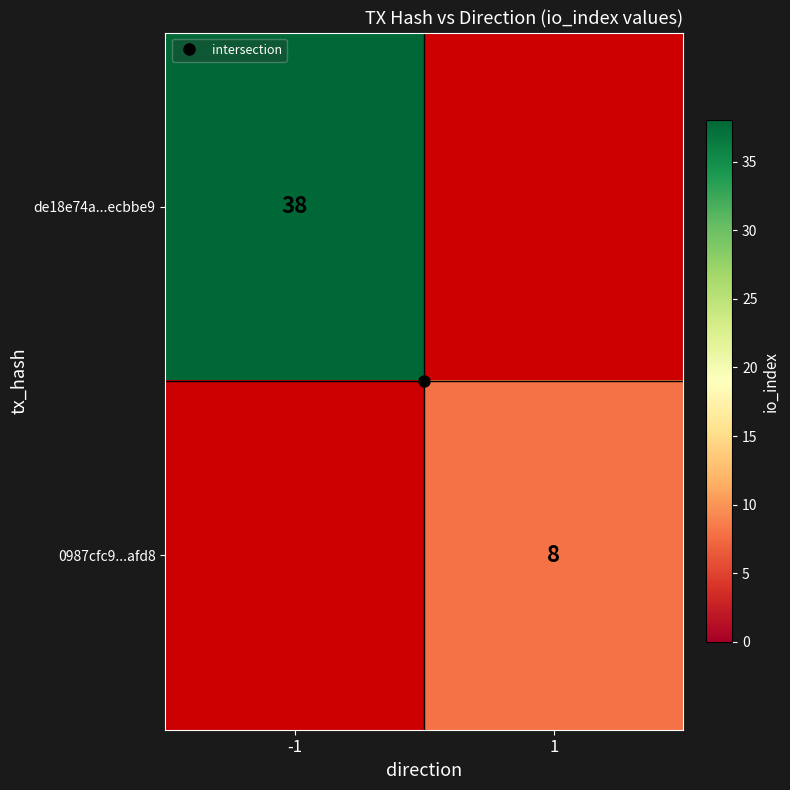

List the series in order of their peak value, highest first.

de18e74a...ecbbe9, 0987cfc9...afd8